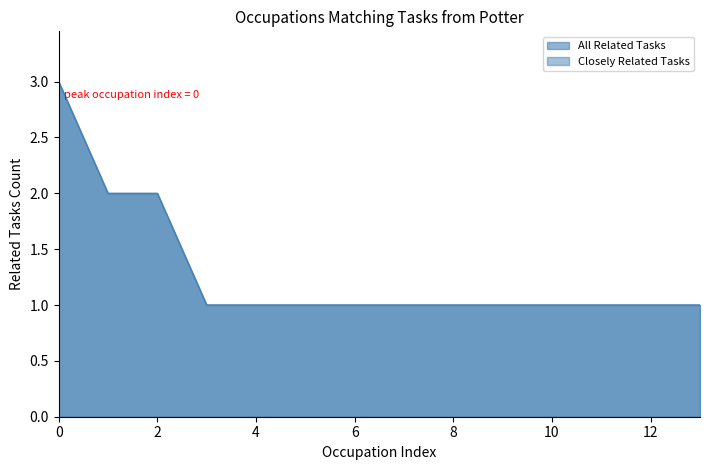

Rank the categories by value from highest to lowest.

3, 2, 1